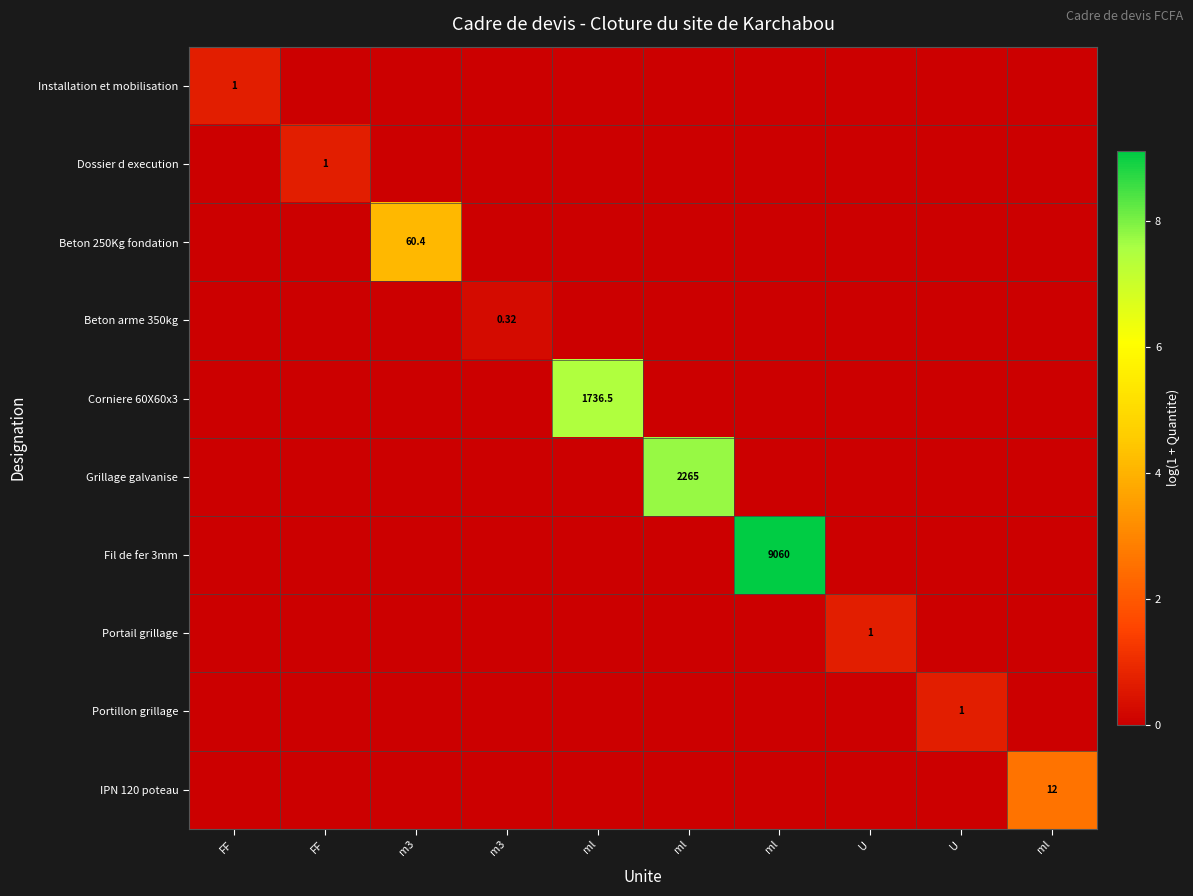

What is the spread (max minus min) of values at U?

0.7